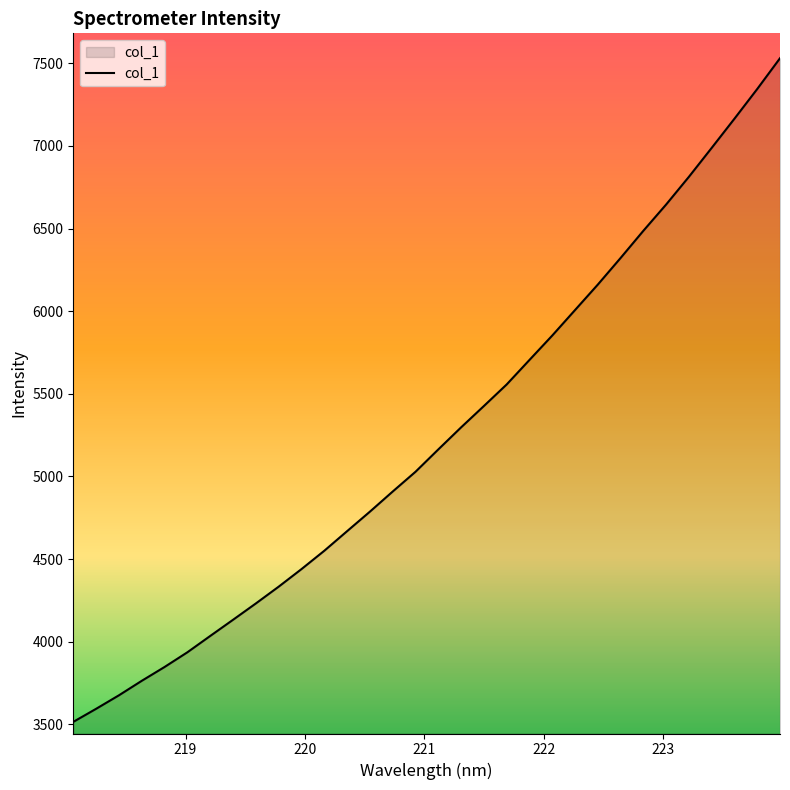

Does the chart have visible grid lines?

No